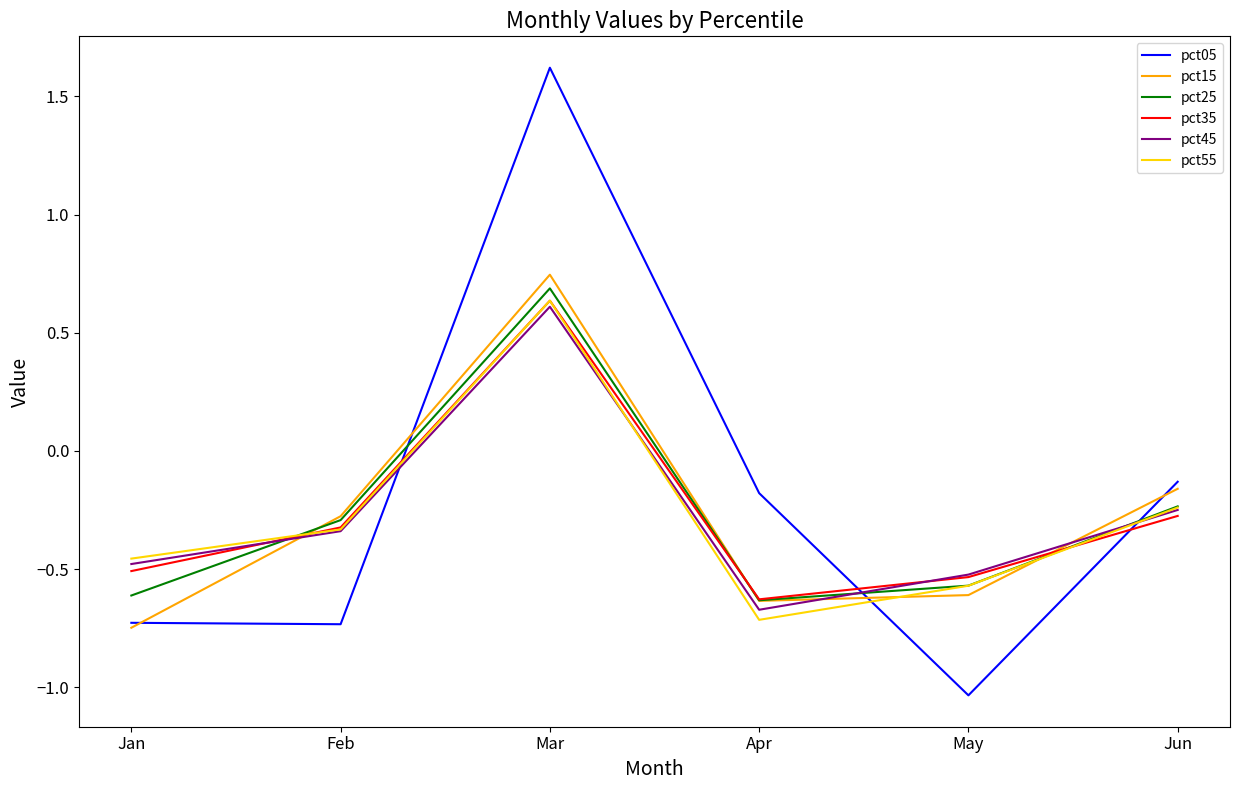

How many interior local valleys does the pct25 series have?

1